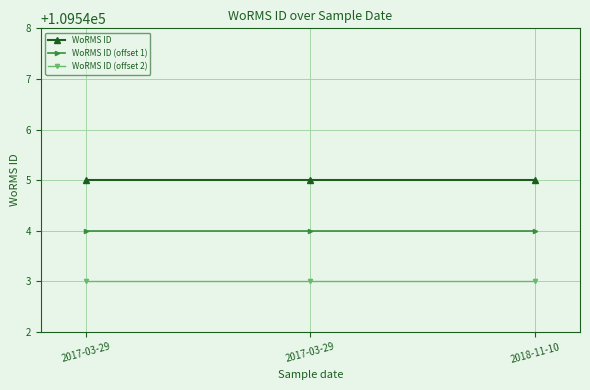

At which category is the sum across all series the highest?

2017-03-29